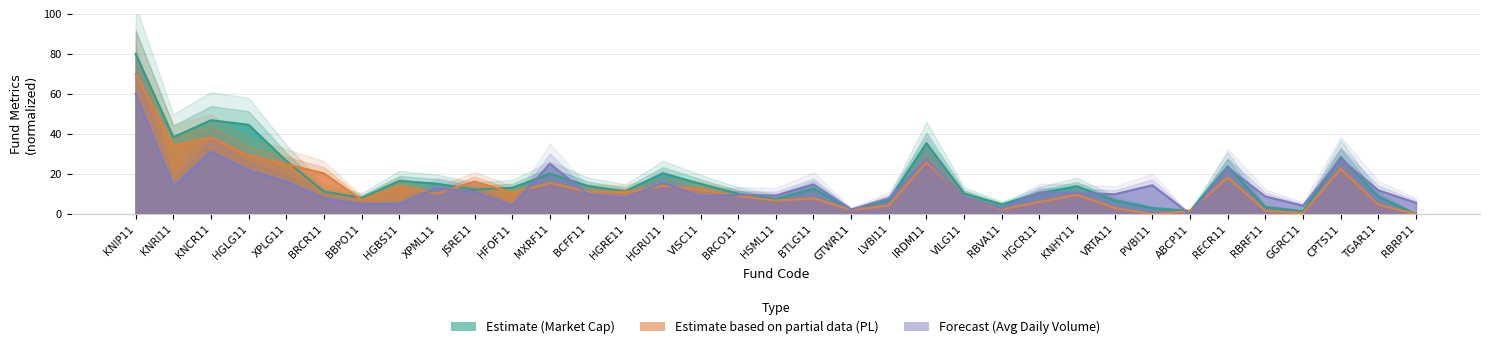

What is the value of the Market Cap (R$ Mil) point at the 20th from the left?

2.1